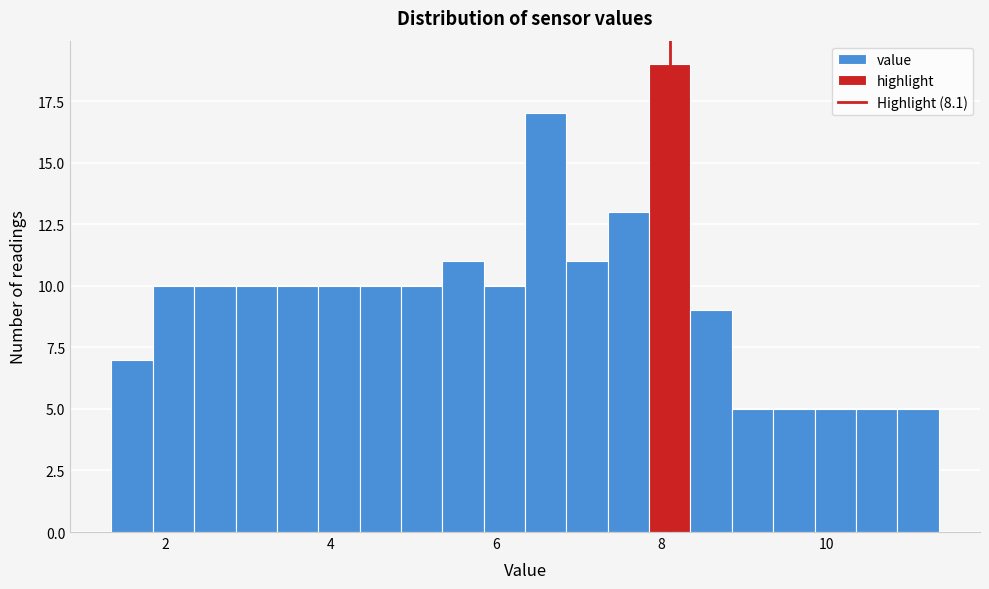

Read against the x-axis, roughly where is the centre of the tallest bar?

8.2